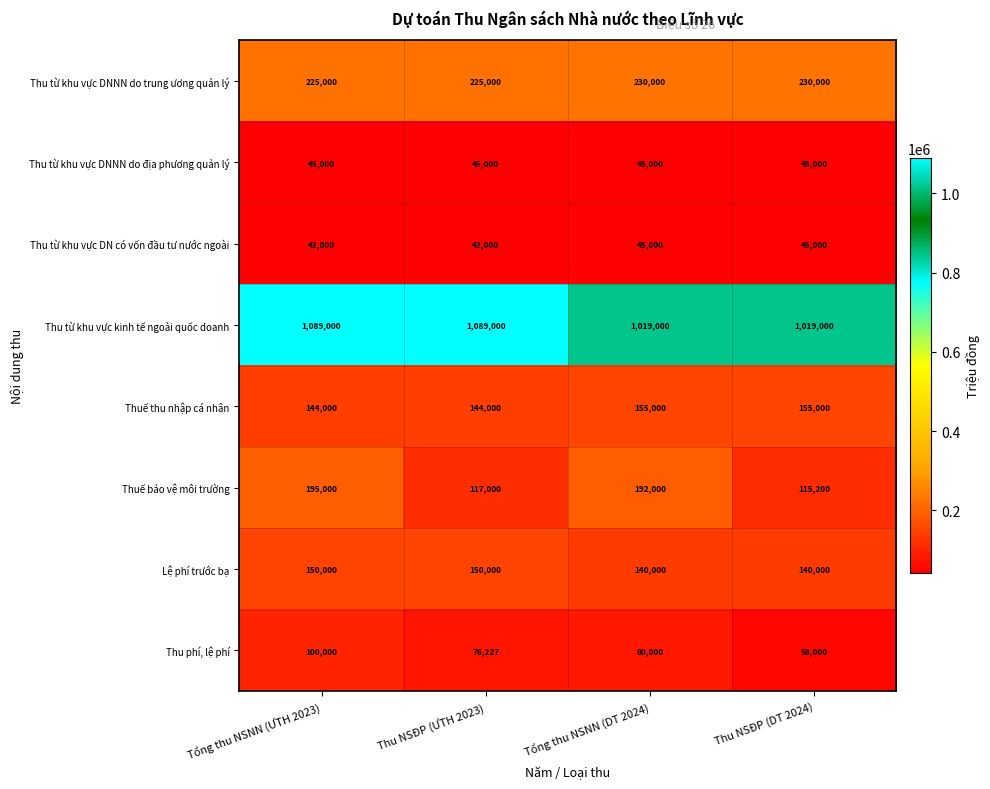

Which series changed the most between Tổng thu NSNN (ƯTH 2023) and Thu NSĐP (ƯTH 2023)?

Thuế bảo vệ môi trường